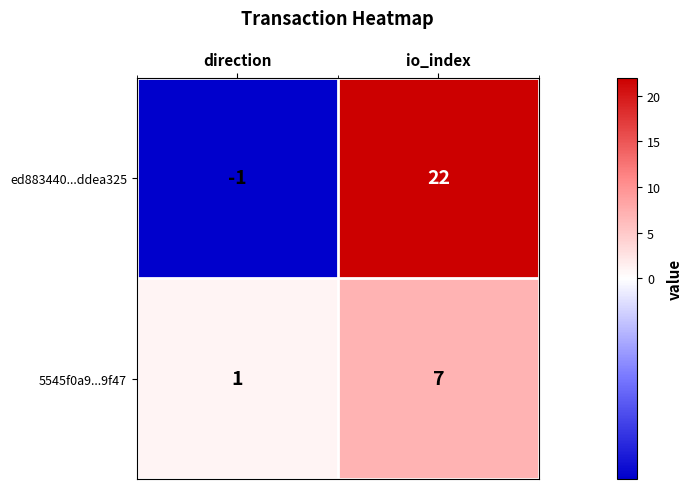

True or false: 5545f0a9...9f47 has a value of 7 at io_index.

True